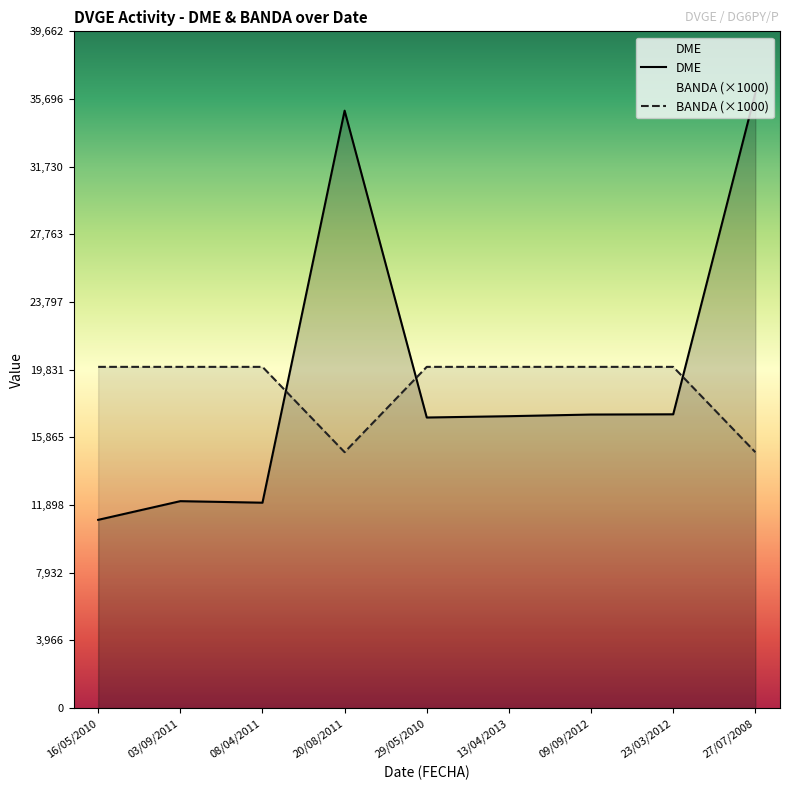

Rank the series by their average value, from highest to lowest.

DME, BANDA (×1000)